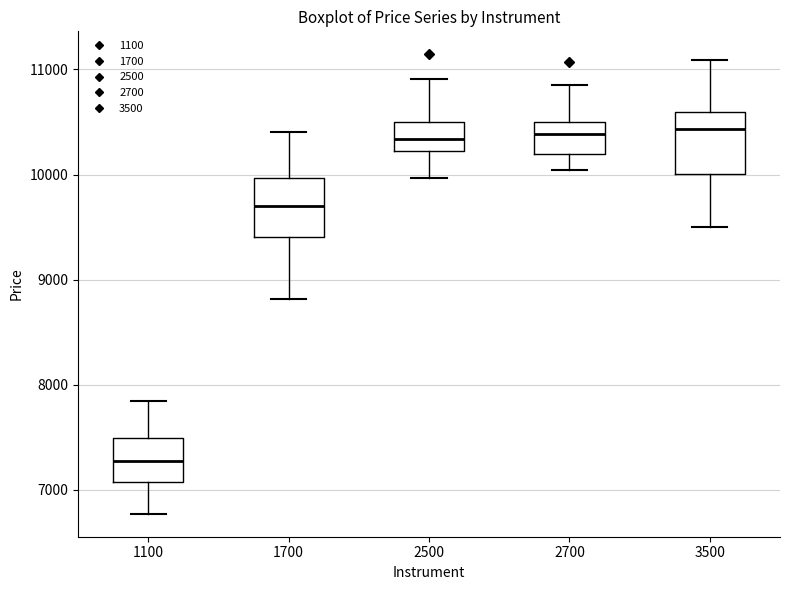

Where does the lower whisker of the box at x = 2700 end on the y-axis? The values are not printed on the chart, so give them approximately, as read against the axis.

10000